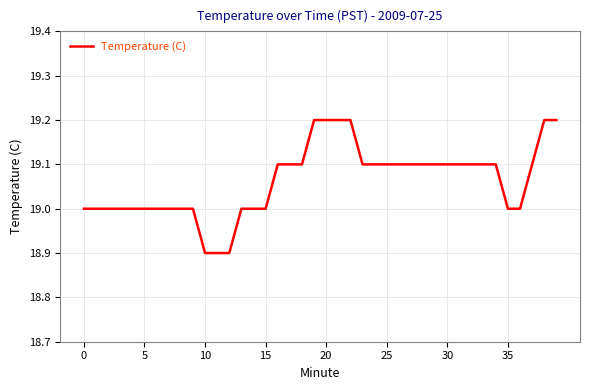

What is the smallest value displayed?

18.9